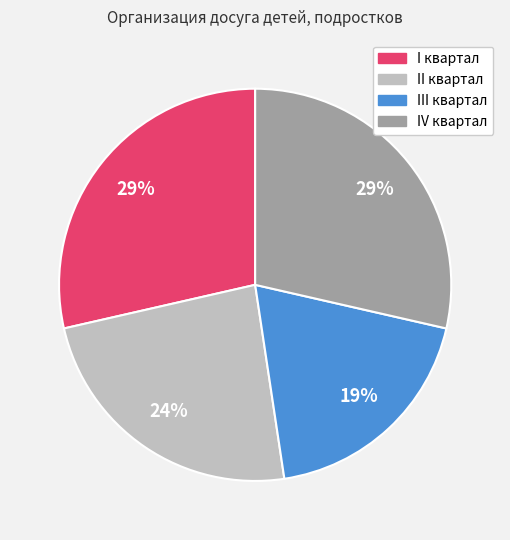

What percentage is the I квартал slice, to the nearest percent?

29%